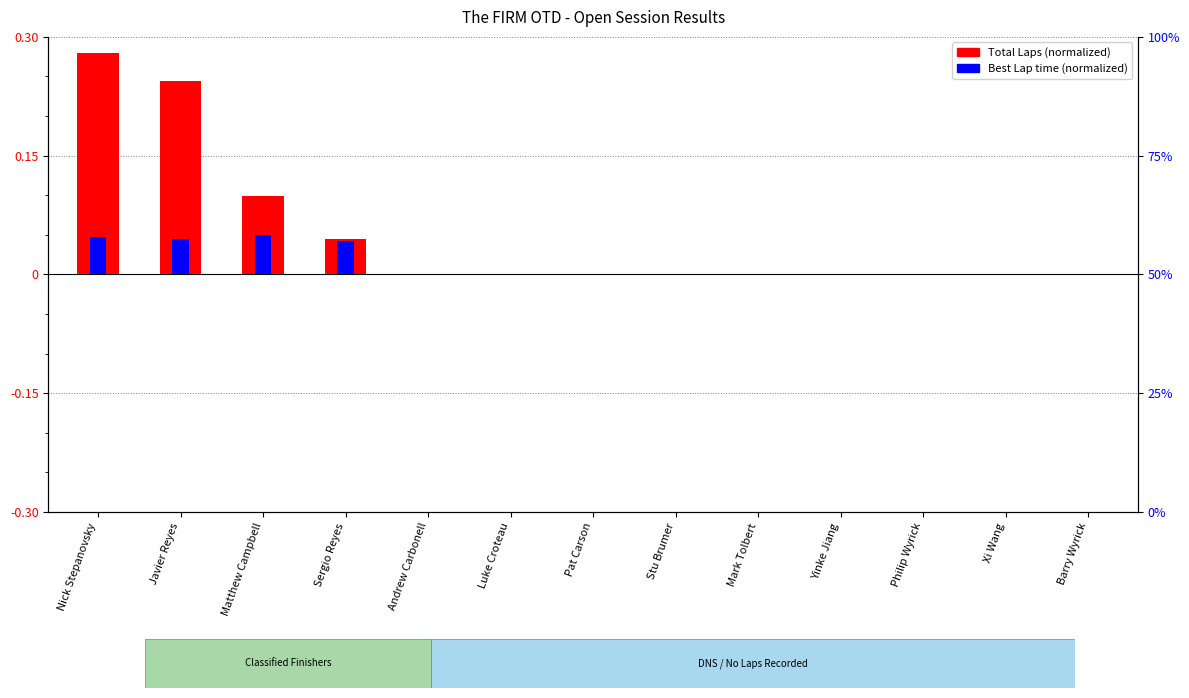

True or false: Total Laps (normalized) has a value of 0.1 at Luke Croteau.

False